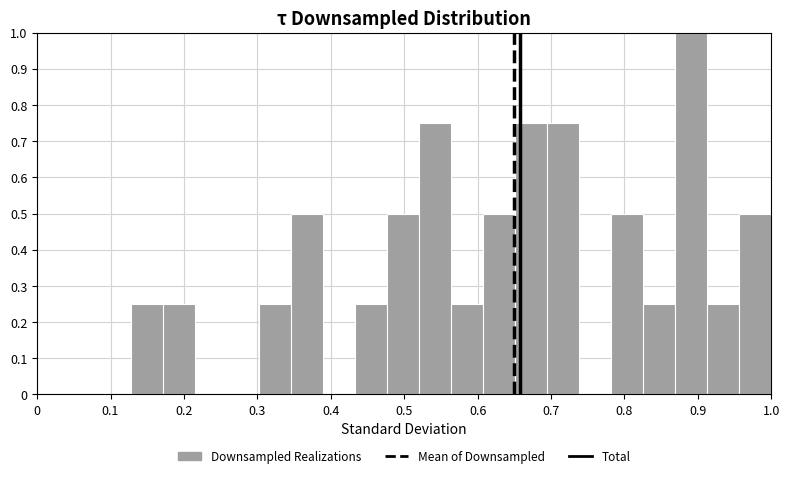

What is the height of the bar covering 0.61 to 0.65 on the x-axis? Neither the bar edges nor the heights are printed on the chart, so give them approximately, as read against the axes.

0.50